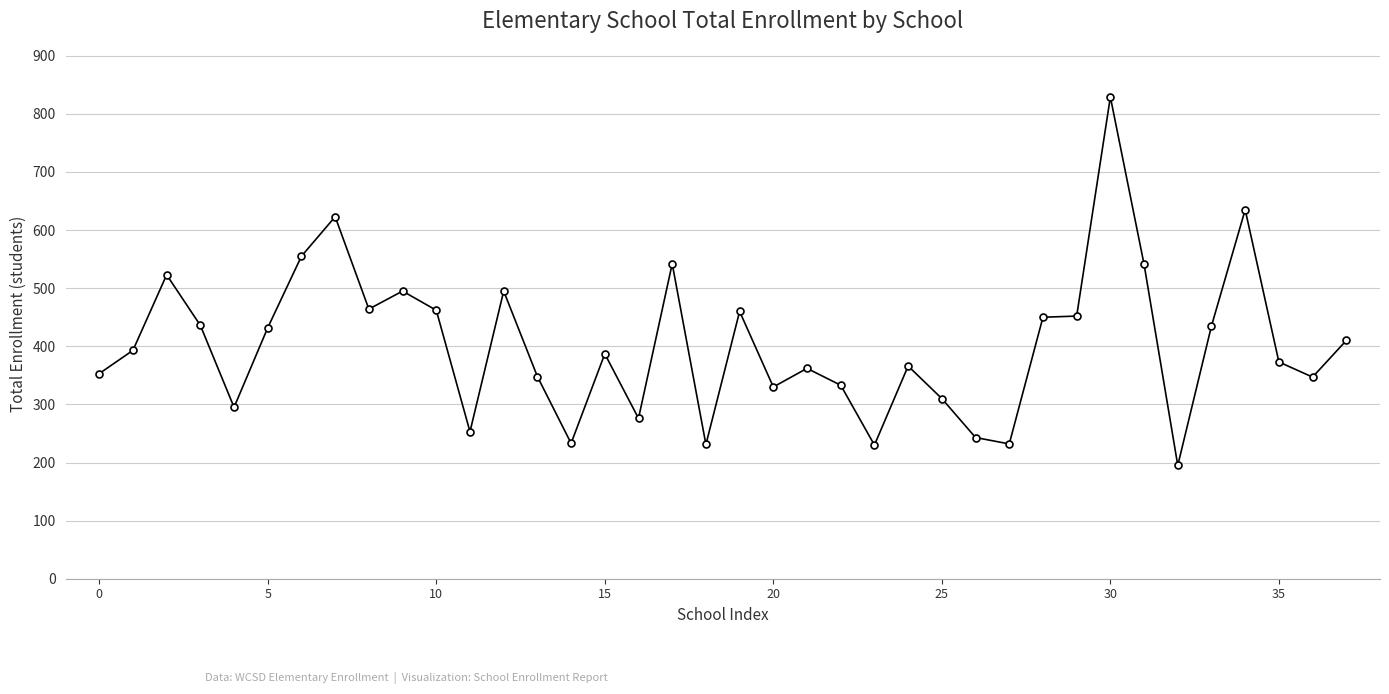

What is the minimum value shown in the chart?

195